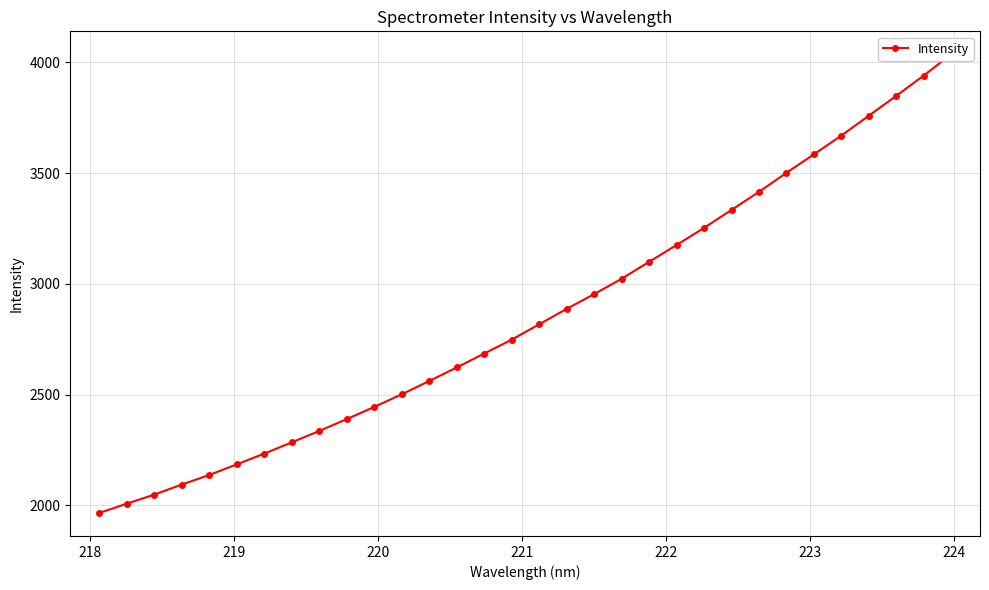

What is the average value?

2860.4